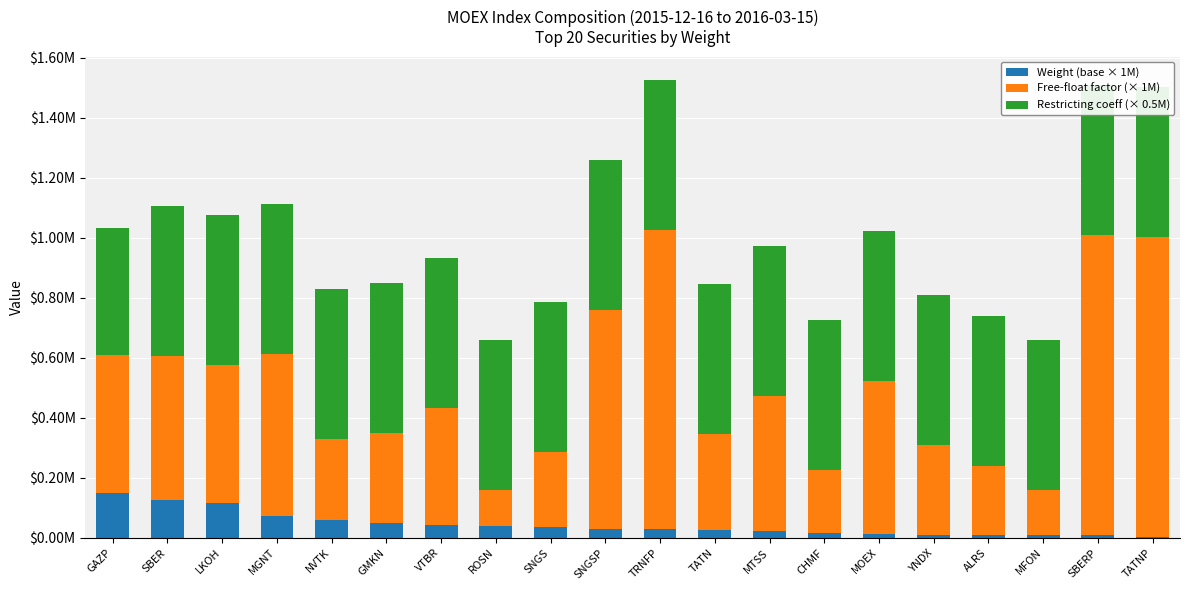

What is the value of the Weight (base × 1M) bar at the 3rd from the left?

117100.0